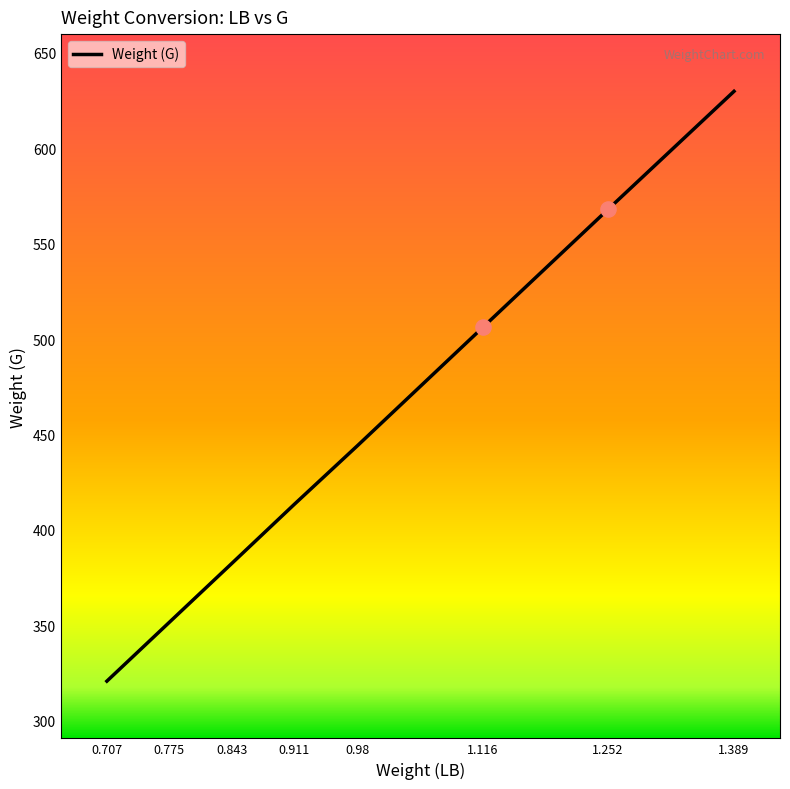

Which has a higher value, 0.707 or 1.116?

1.116